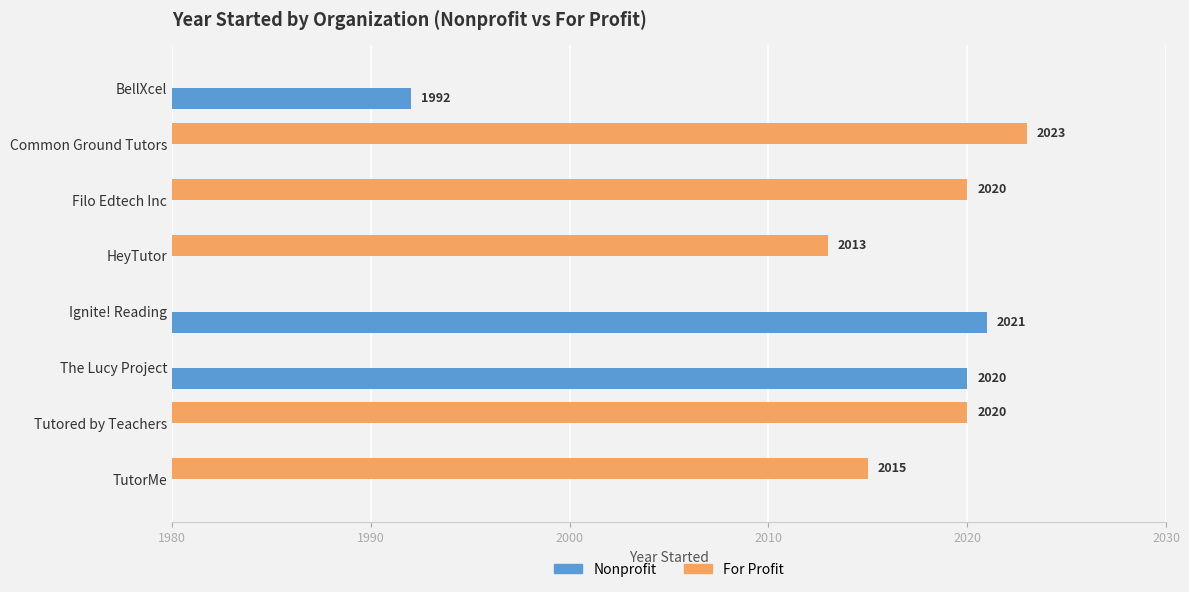

How many positive values does the For Profit series have?

5